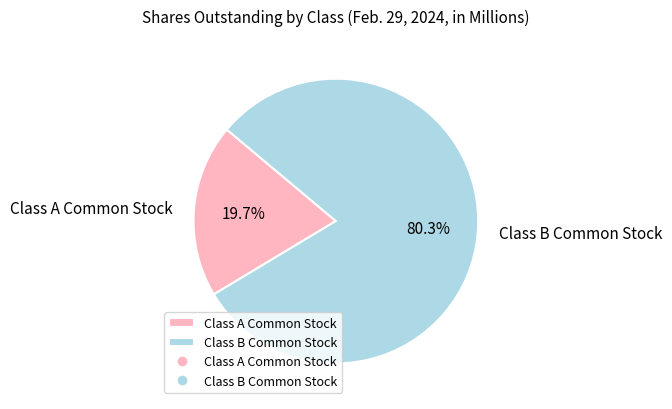

Which category accounts for the majority?

Class B Common Stock